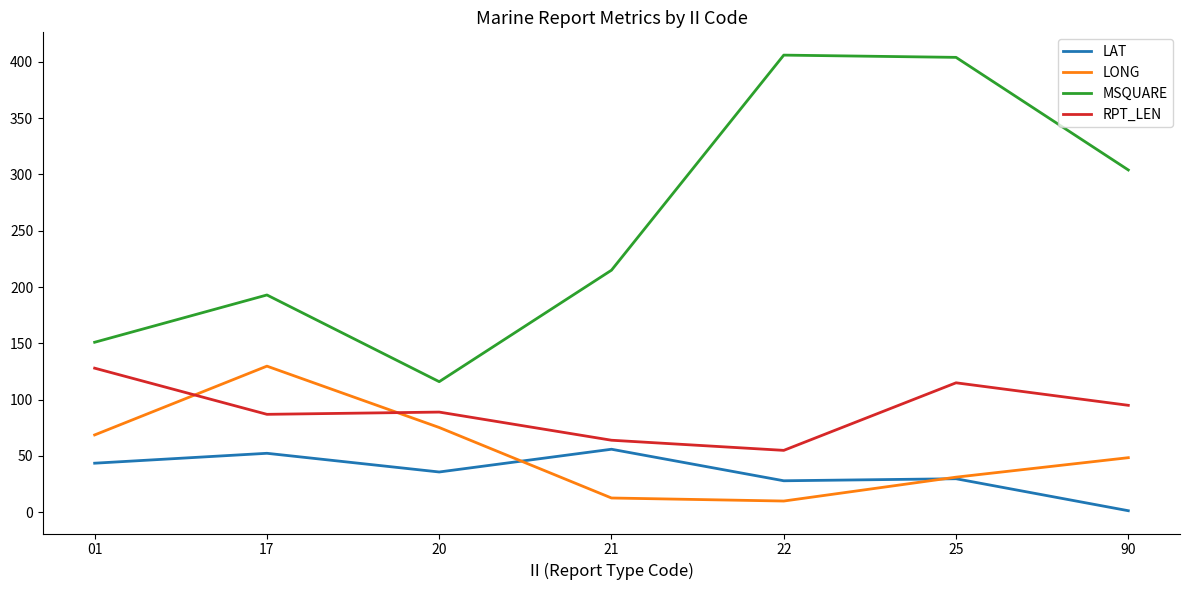

Between 01 and 22, which series saw the biggest shift?

MSQUARE